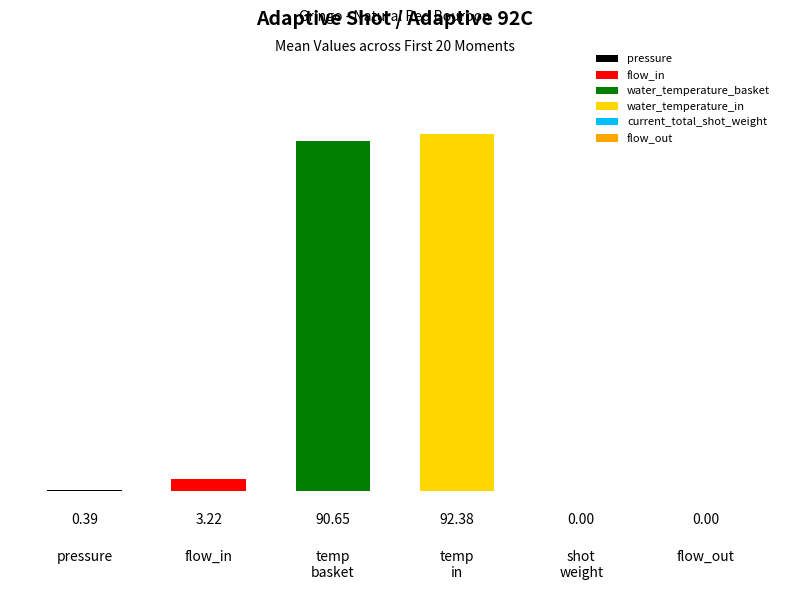

Which has a higher value, pressure or flow_out?

pressure